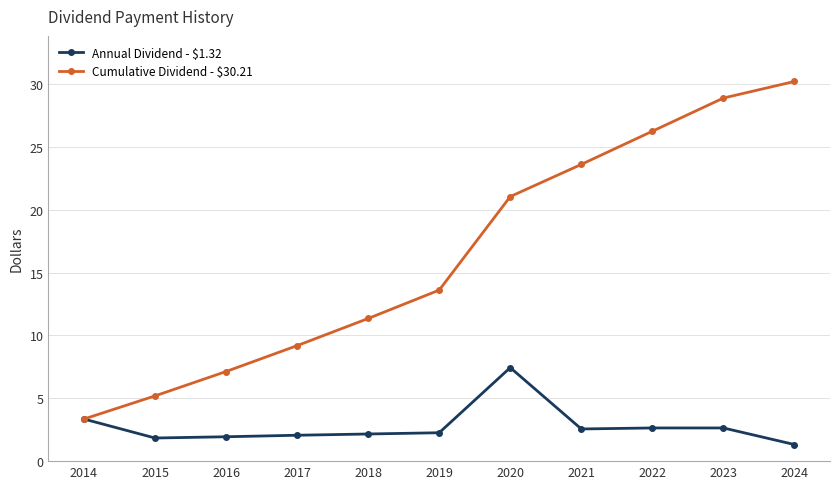

What is the value of the Annual Dividend - $1.32 point at the 6th from the left?

2.3